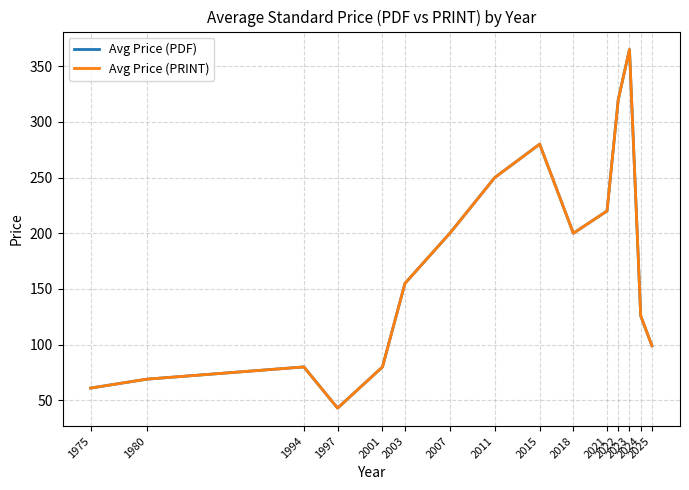

Where is Avg Price (PRINT) nearest to the value 204?

2007